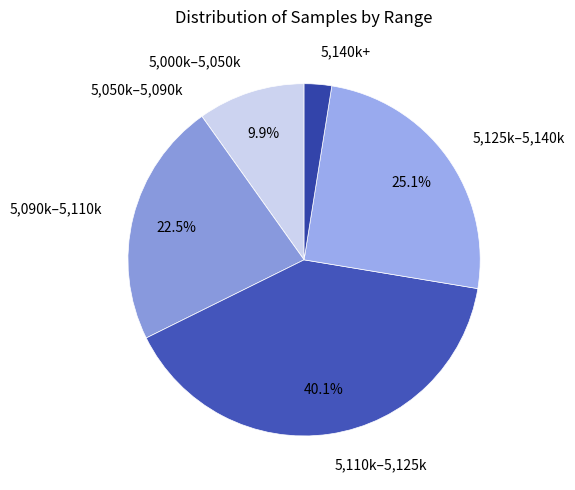

How much of the chart is everything except 5,125k–5,140k?

74.9%